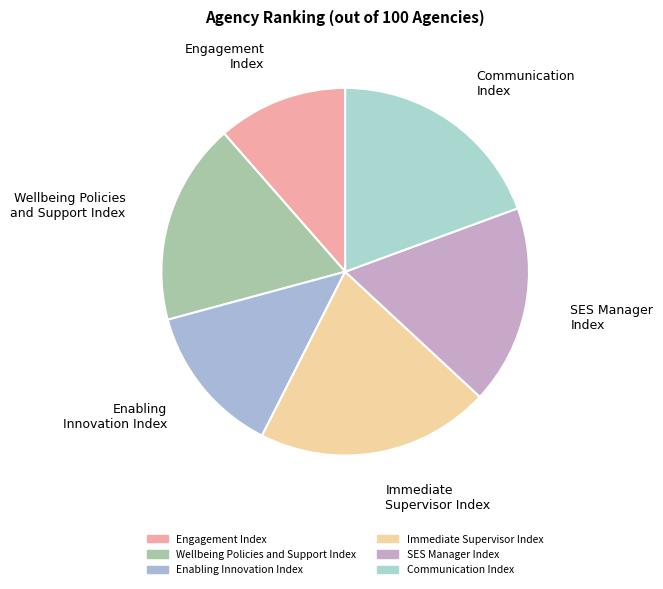

What is the smallest slice in the pie chart?

Engagement Index